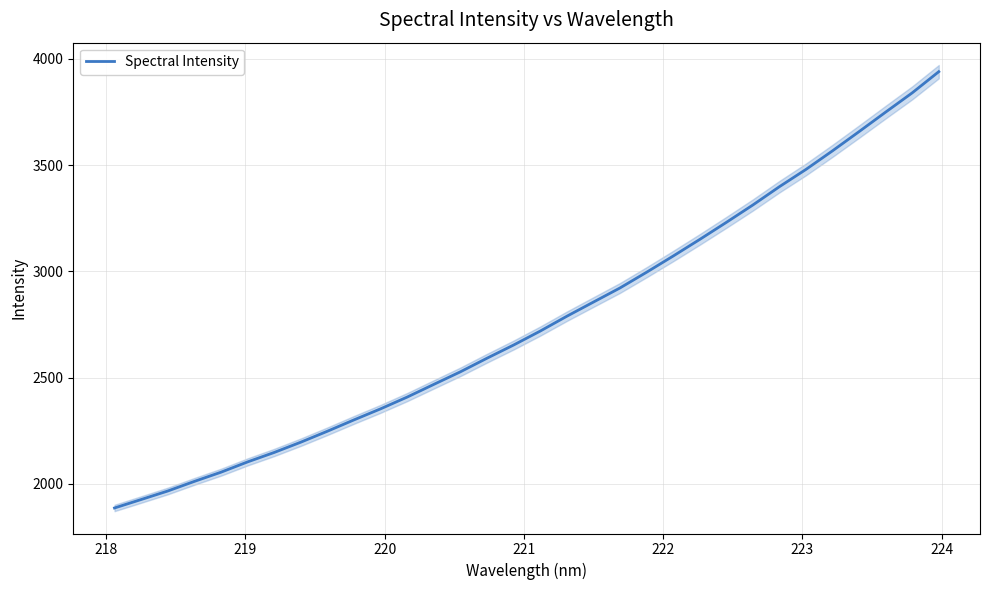

What is the highest value of the Spectral Intensity series?

3939.0